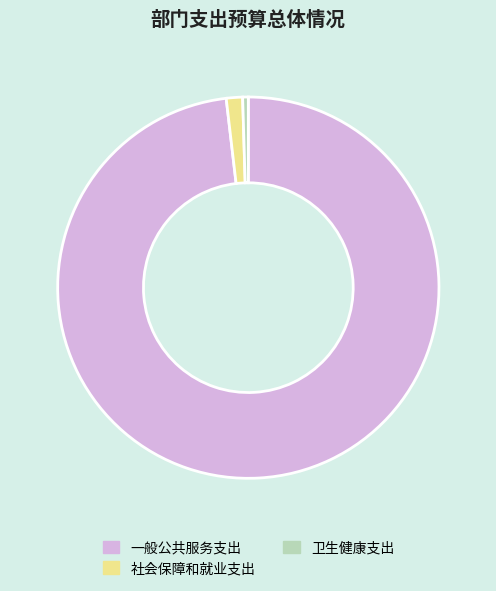

Which category has the smallest portion of the pie?

卫生健康支出